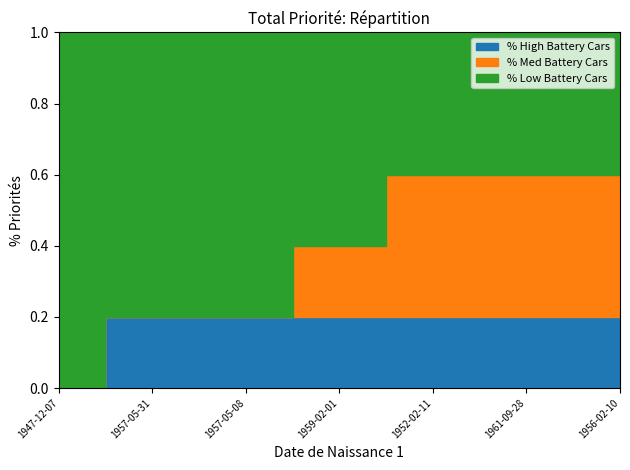

Rank the categories by value from highest to lowest.

1956-02-10, 1961-09-28, 1952-02-11, 1959-02-01, 1957-05-31, 1957-05-08, 1947-12-07